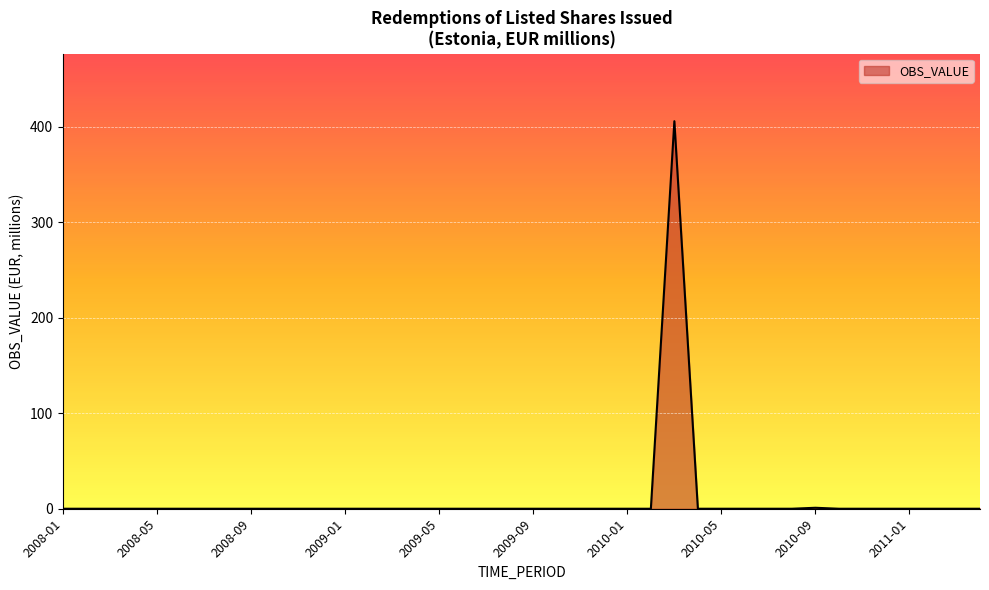

What is the greatest value displayed?

405.6